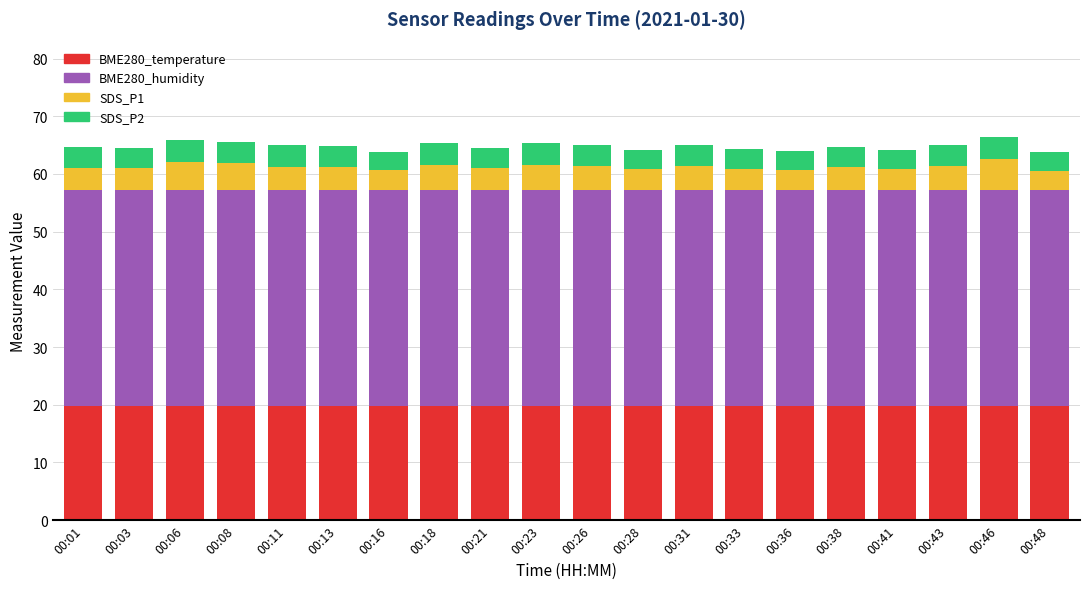

True or false: BME280_temperature has a value of 28.8 at 00:23.

False